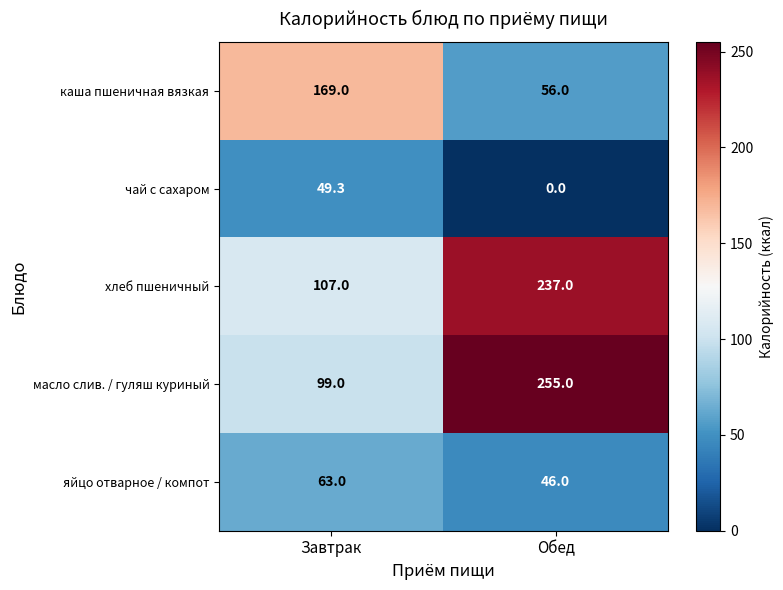

Is the value of хлеб пшеничный at Завтрак greater than the value of яйцо отварное / компот at Обед?

Yes